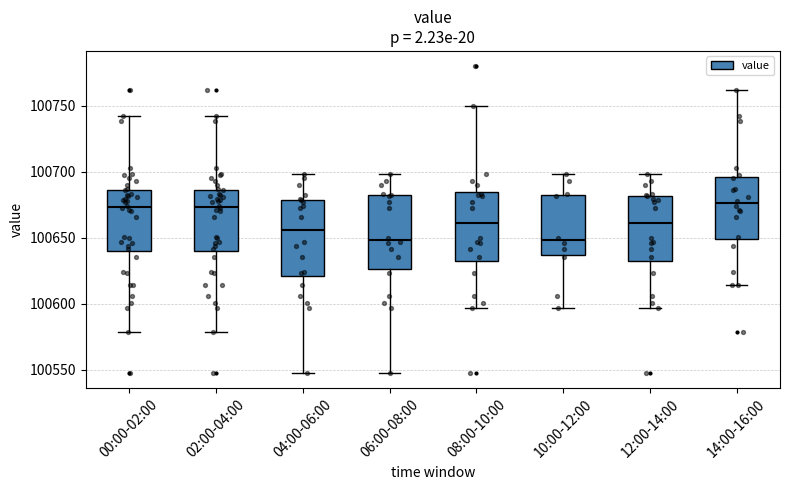

Where does the median line of the box for 08:00-10:00 sit on the y-axis? The values are not printed on the chart, so give them approximately, as read against the axis.

100660